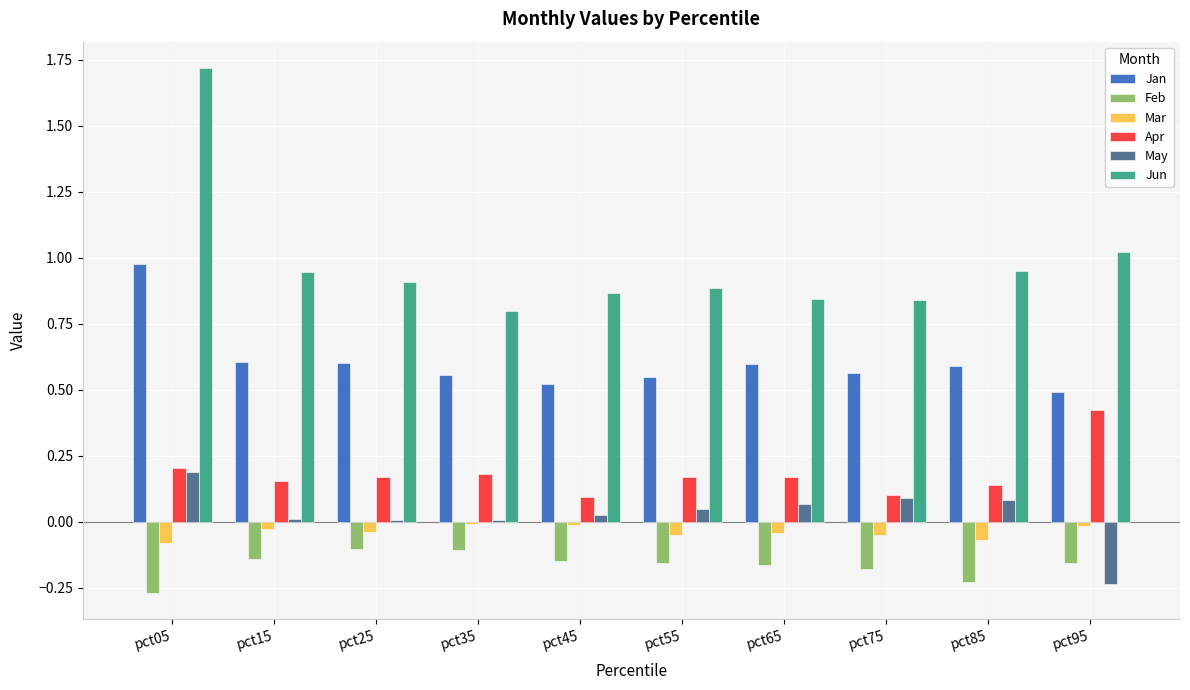

At which category is the sum across all series the highest?

pct05